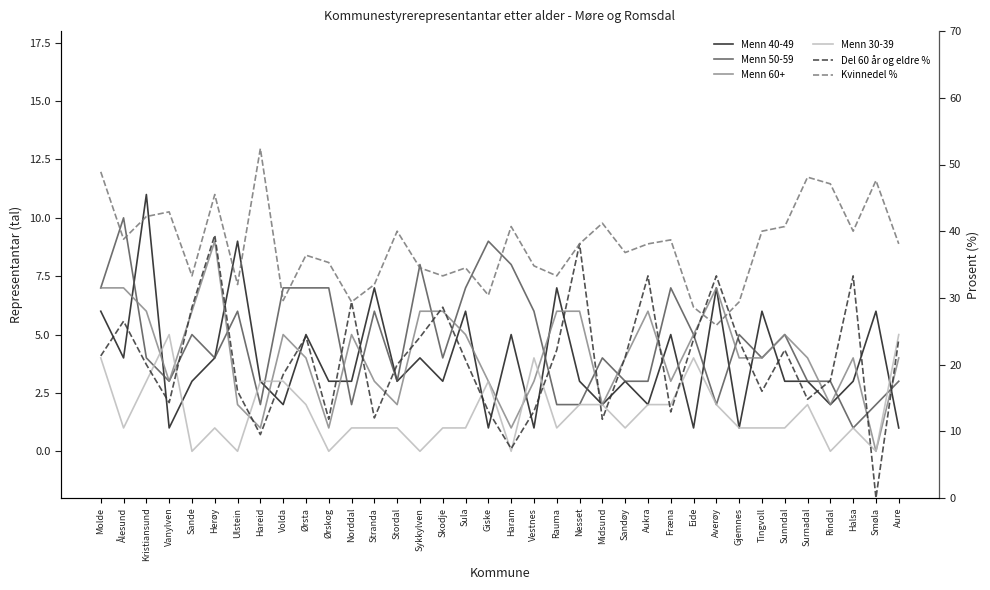

Read the Menn 30-39 value at Stranda.

1.0